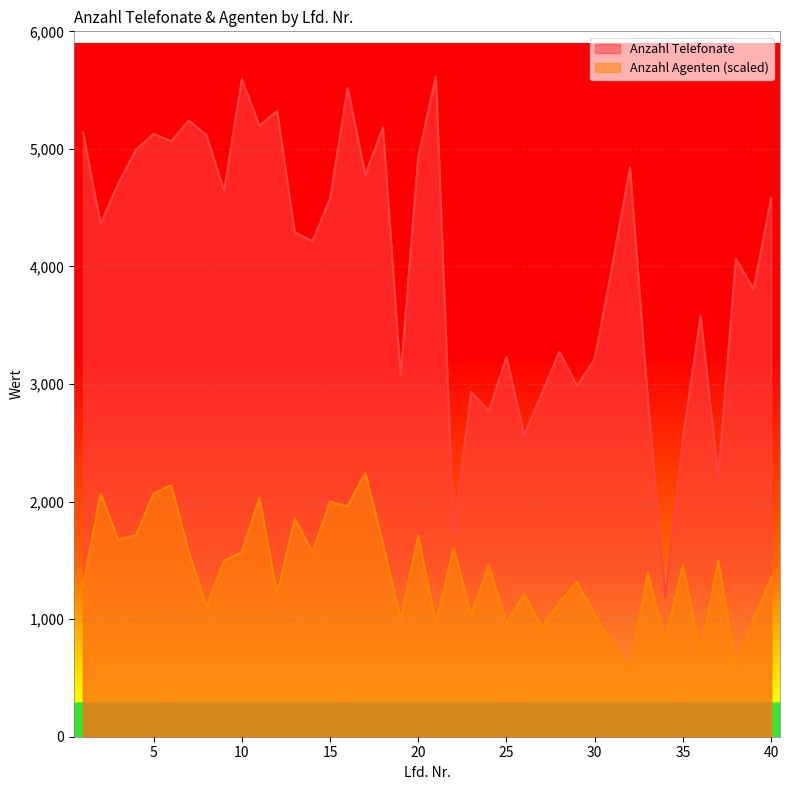

Rank the series at 31 from lowest to highest value.

Anzahl Agenten, Anzahl Telefonate